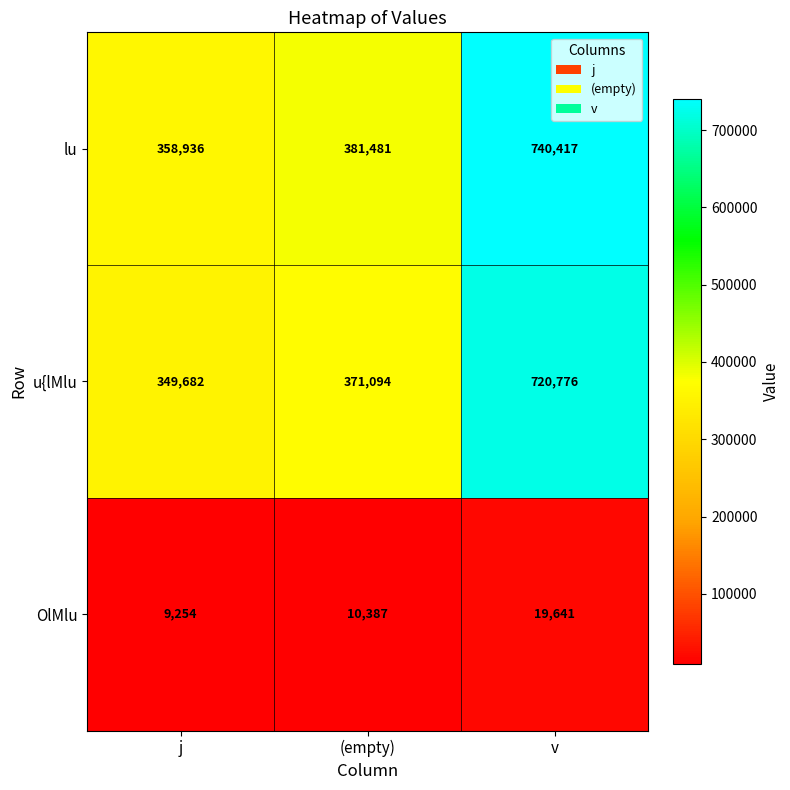

What is the total value across all series at j?

717872